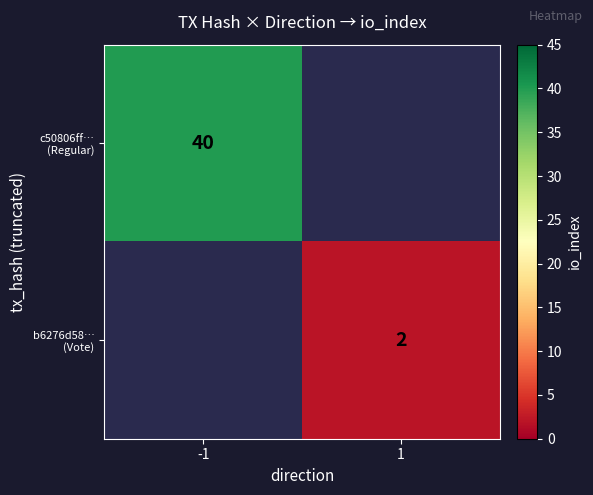

List the series in order of their peak value, highest first.

c50806ff… (Regular), b6276d58… (Vote)